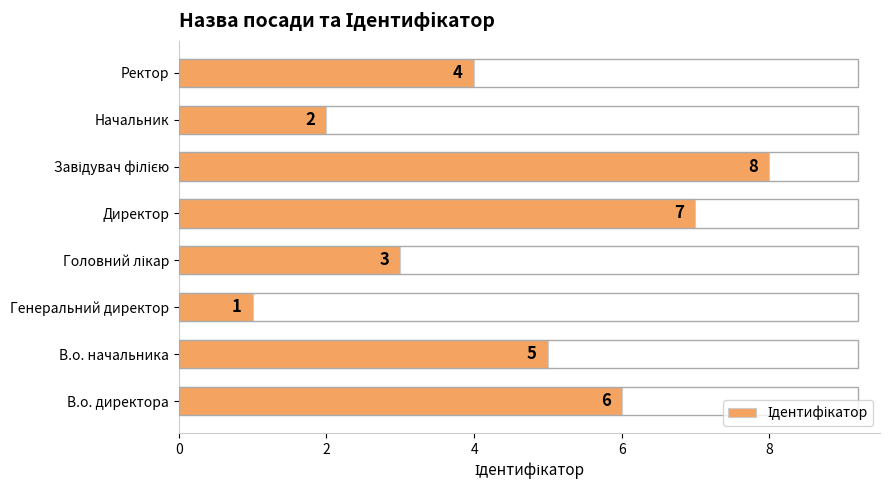

What is the difference between the second highest and second lowest values?

5